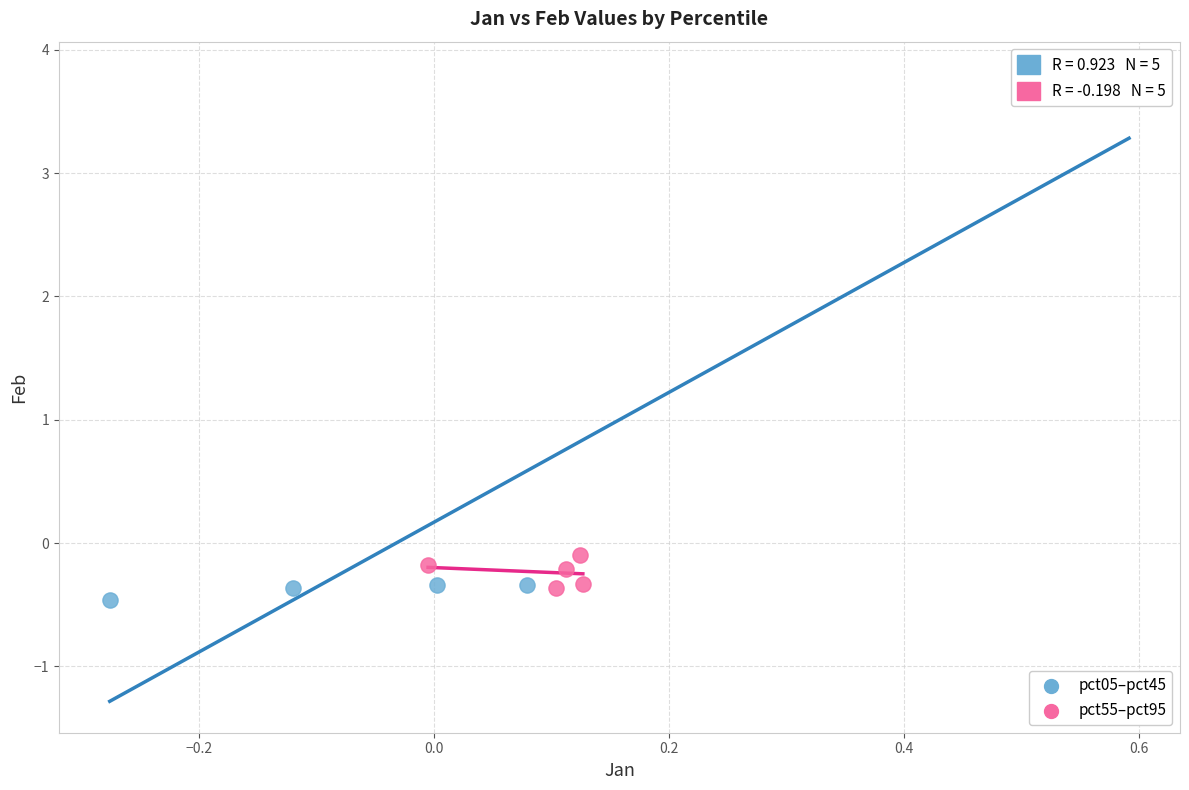

Which series reaches the maximum Y coordinate?

pct05–pct45